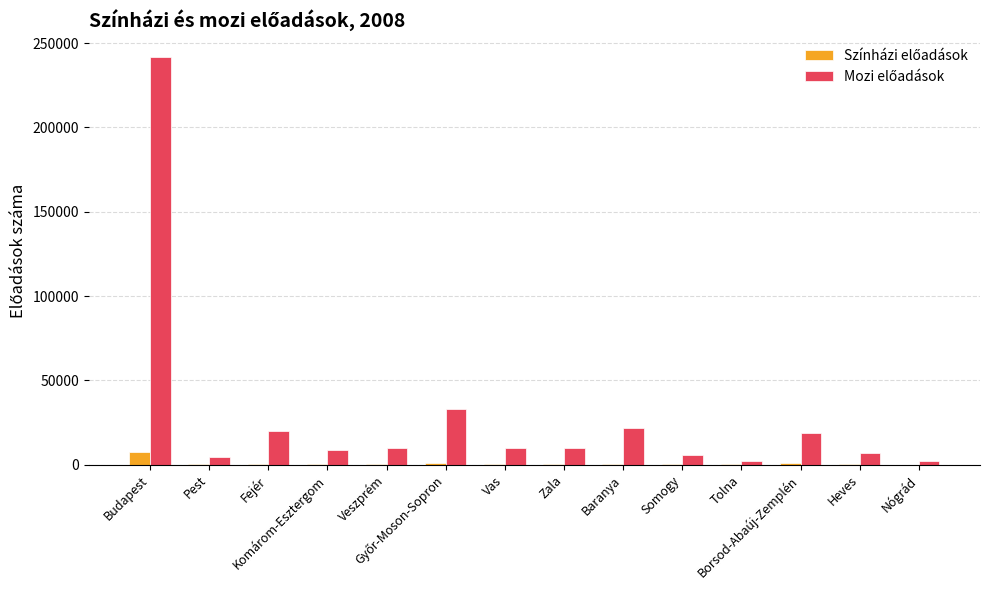

What is the maximum value shown in the chart?

242003